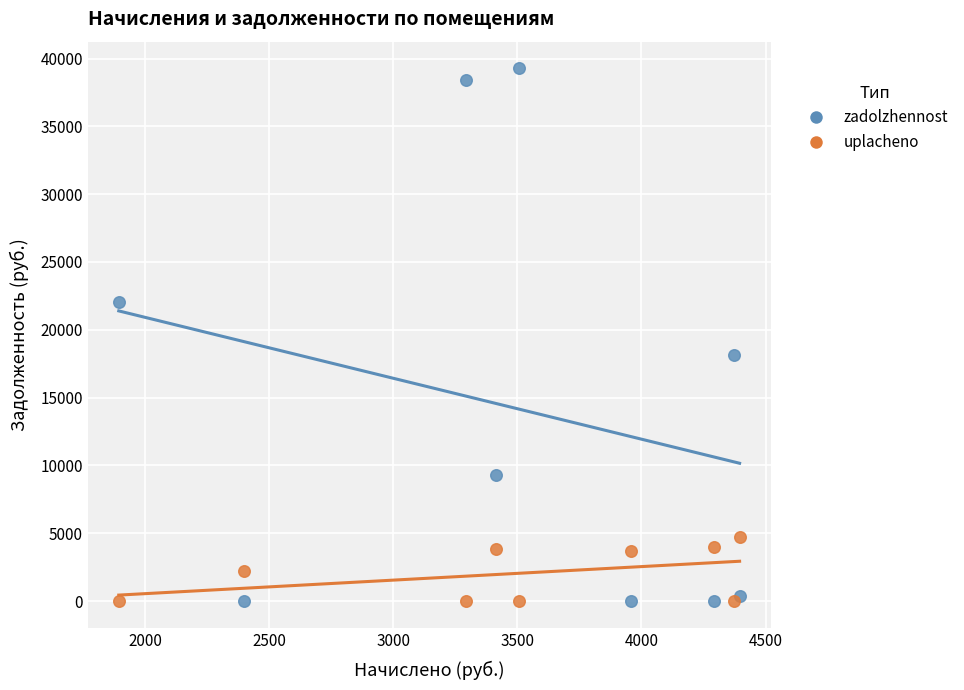

Which series has the largest Y range (max minus min)?

zadolzhennost